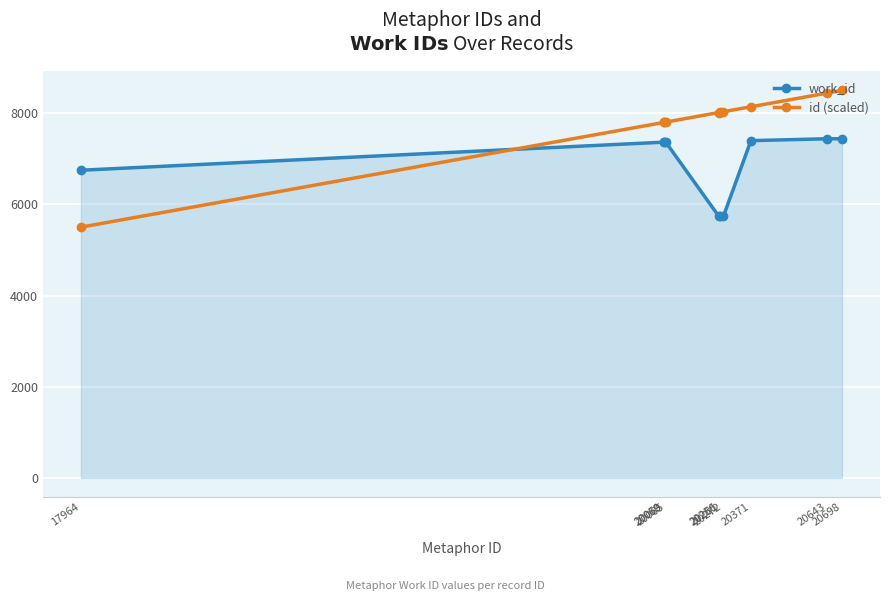

True or false: work_id and id (scaled) cross at least once.

True